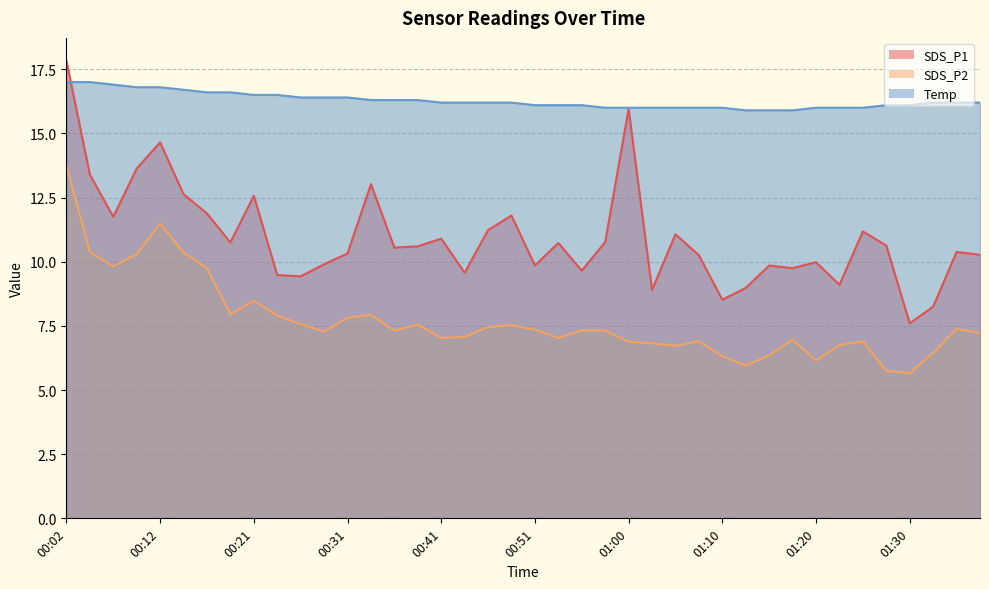

Which has a higher value, 00:19 or 00:16?

00:16